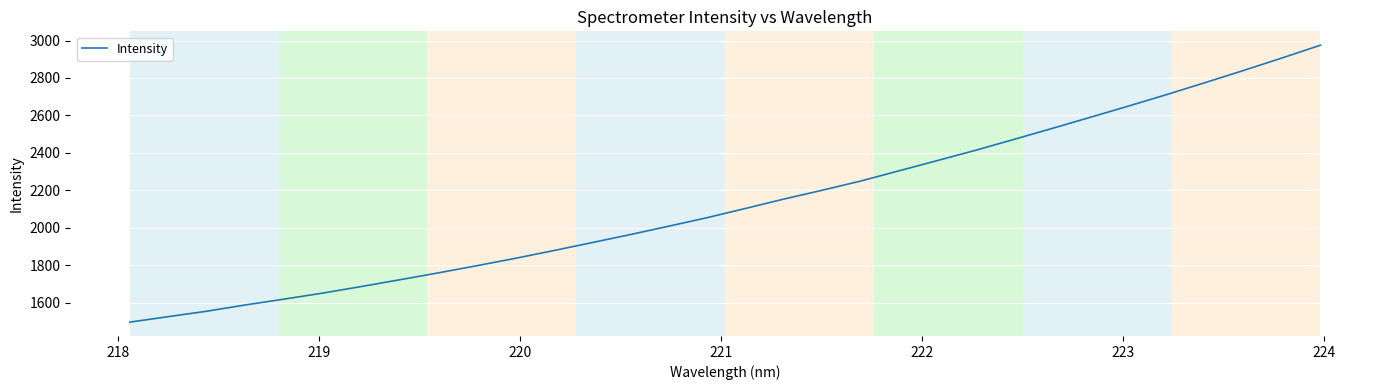

What is the maximum value shown in the chart?

2975.2